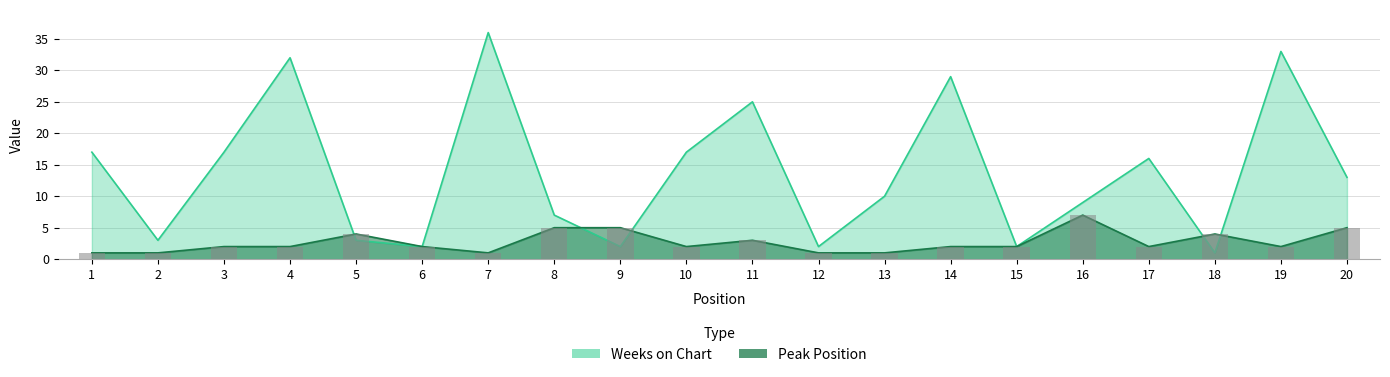

What is the difference between the maximum and minimum values in the Peak Position series?

6